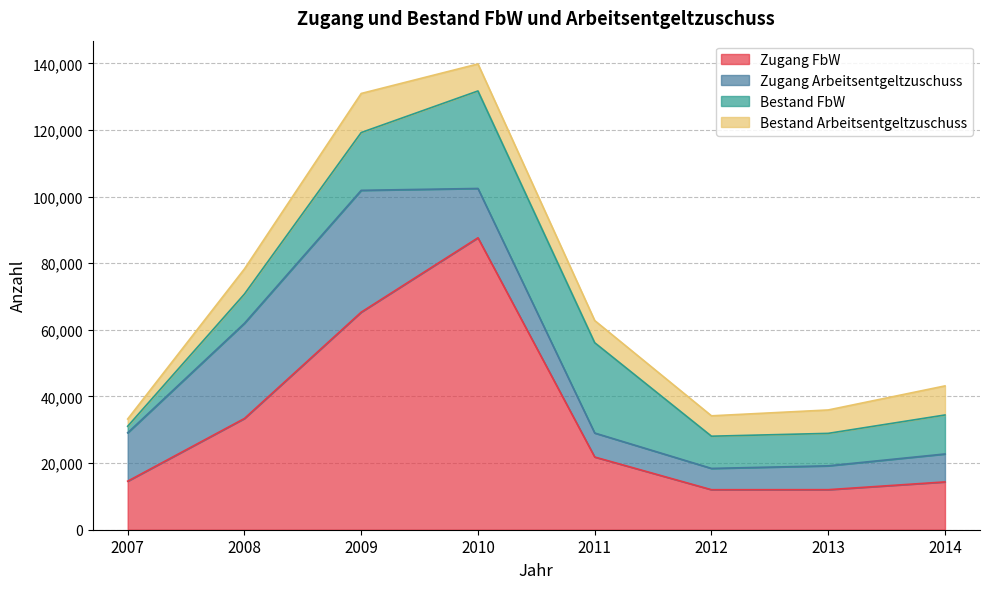

Rank the series at 2009 from lowest to highest value.

Bestand Arbeitsentgeltzuschuss, Bestand FbW, Zugang Arbeitsentgeltzuschuss, Zugang FbW